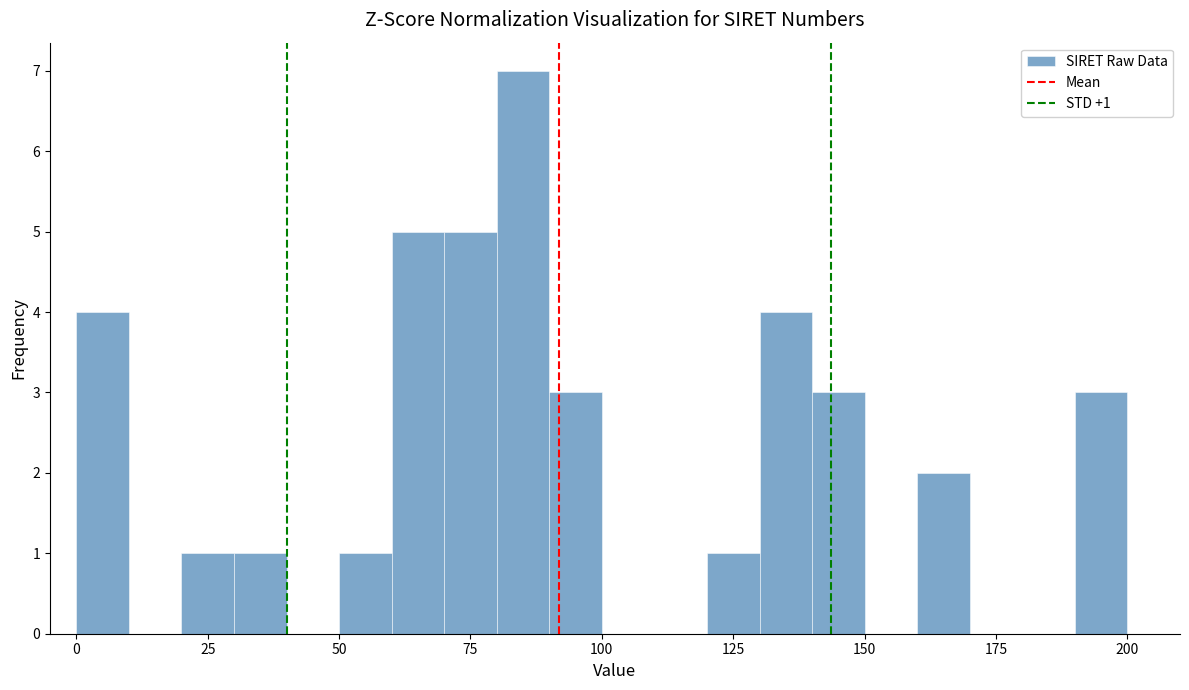

Read against the x-axis, roughly where is the centre of the tallest bar?

85